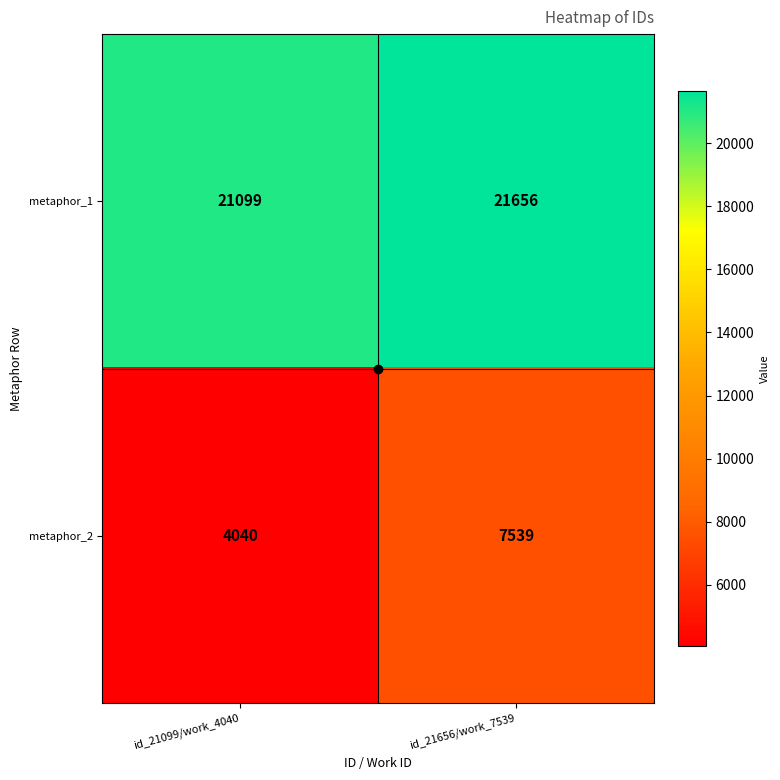

Rank the series by their average value, from lowest to highest.

metaphor_2, metaphor_1